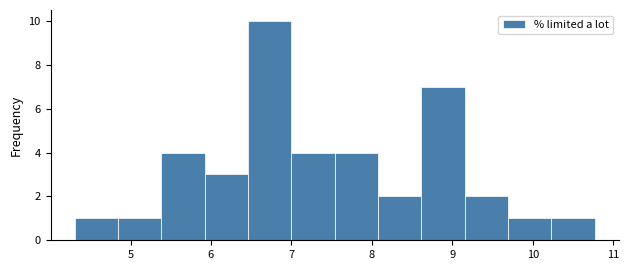

How tall is the bar that spans 7.5 to 8.1 on the x-axis? Neither the bar edges nor the heights are printed on the chart, so give them approximately, as read against the axes.

4